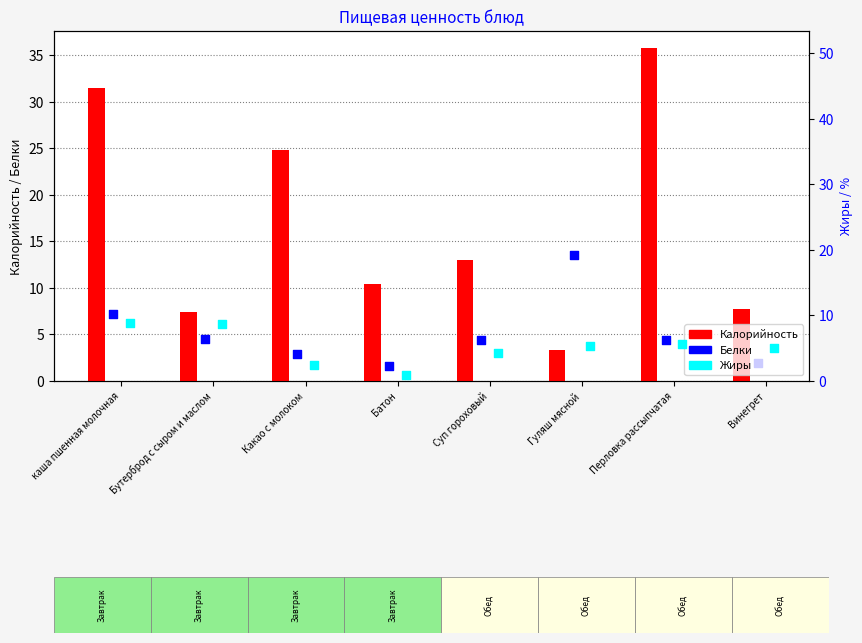

At how many categories does at least one series exceed 18?

3